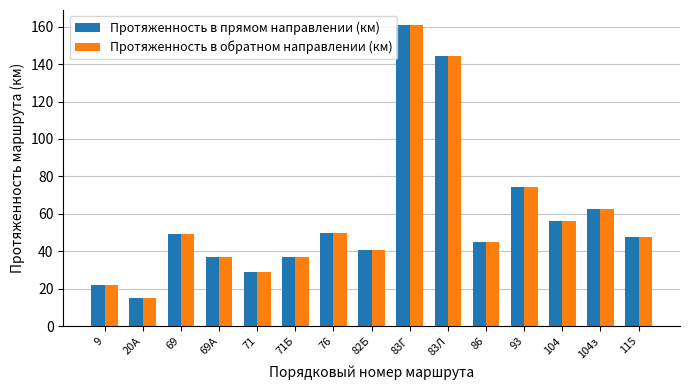

True or false: Протяженность в прямом направлении (км) has a value of 93.8 at 104з.

False